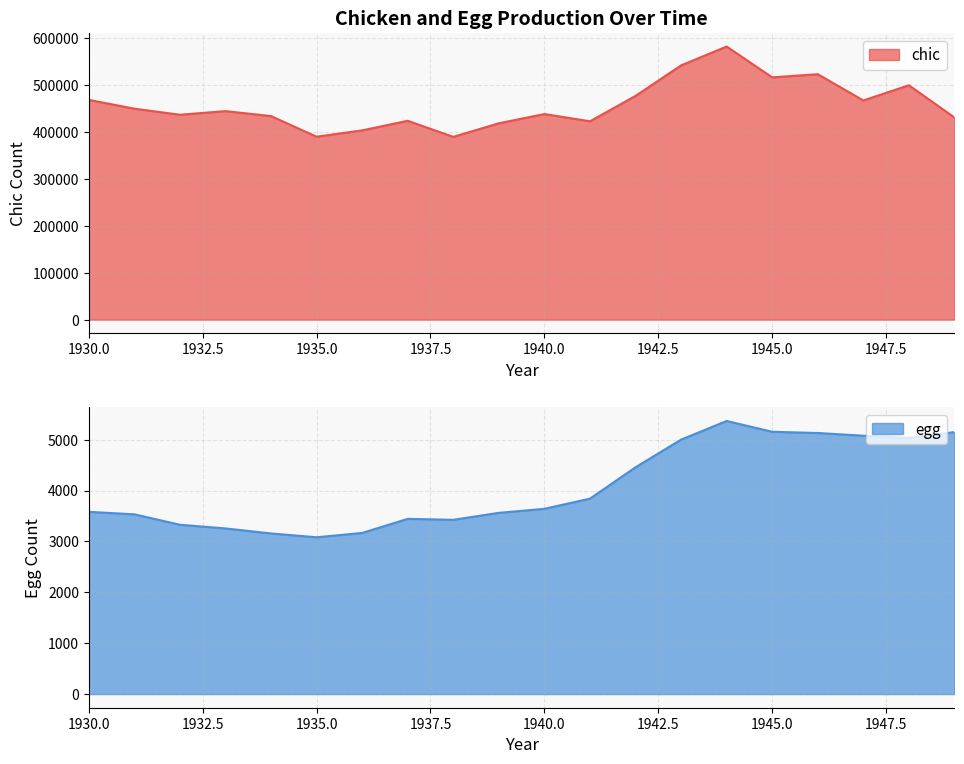

True or false: egg and chic cross at least once.

False